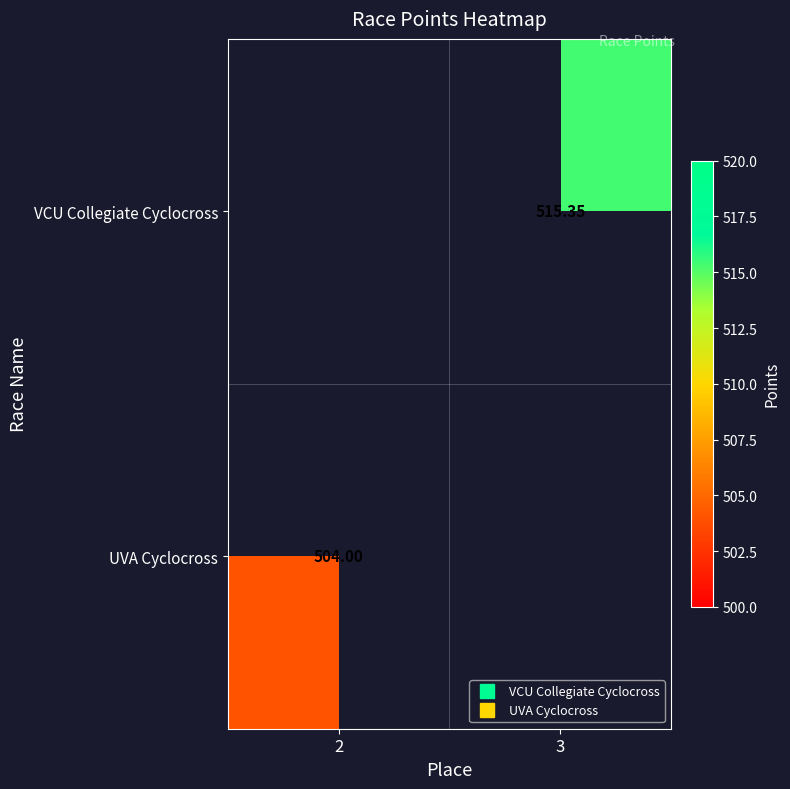

Is it true that VCU Collegiate Cyclocross equals 182.2 at 3?

False